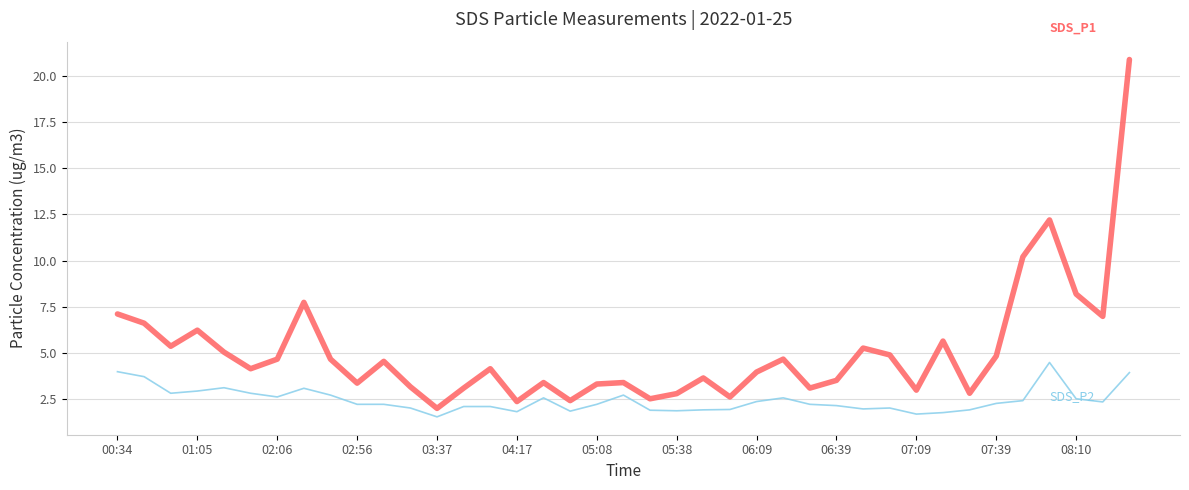

What is the minimum value shown in the chart?

1.5